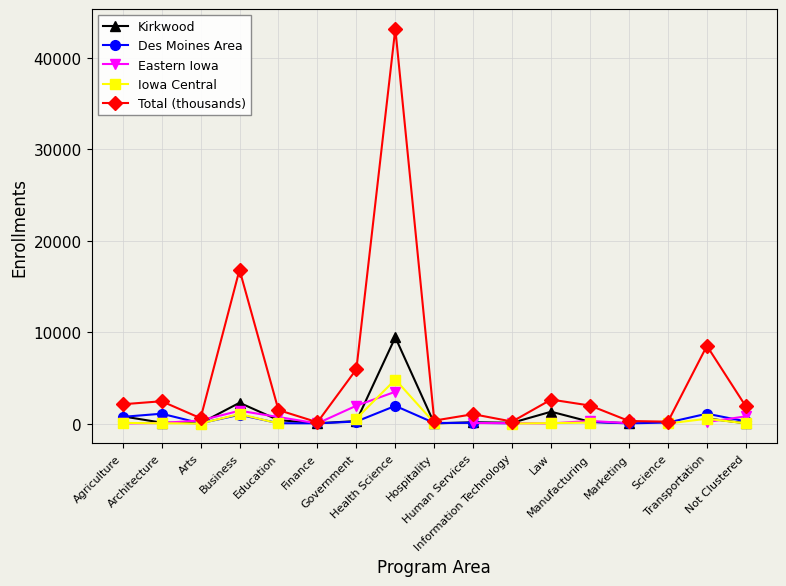

How many interior local valleys does the Iowa Central series have?

1